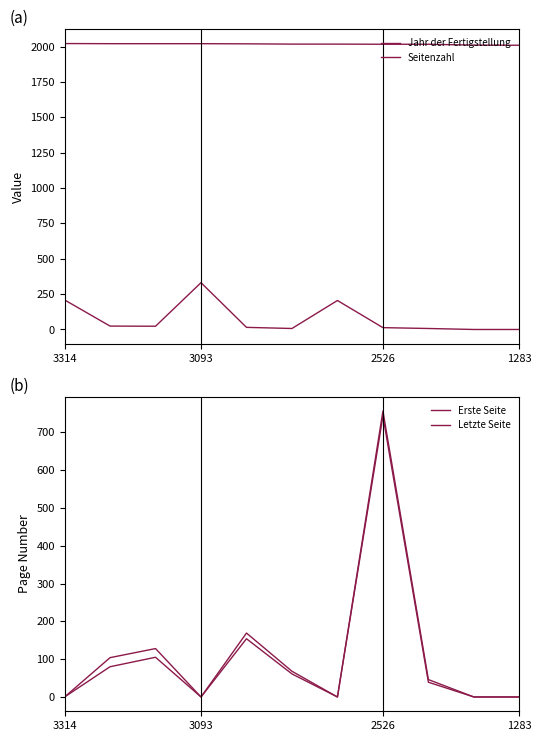

What is the difference between the highest and lowest values at 3314?

2022